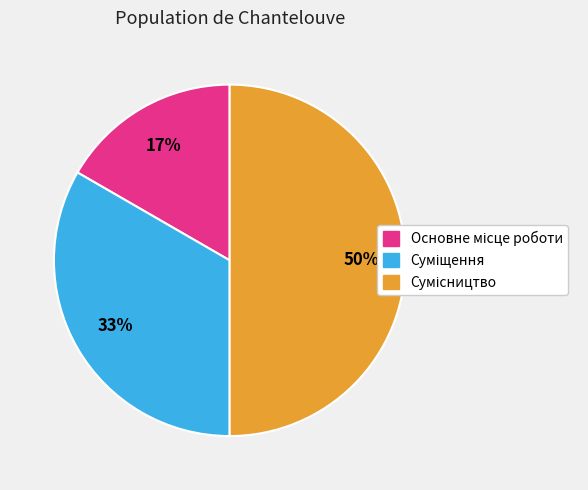

To the nearest percent, what is the average slice percentage?

33%